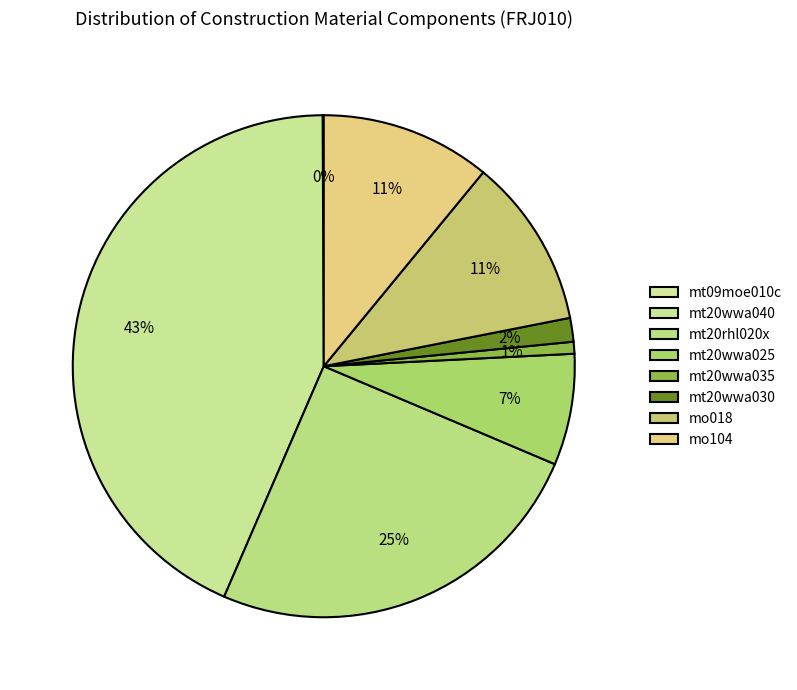

Combined, what portion of the pie is mt20wwa035 and mt20rhl020x?

25.9%